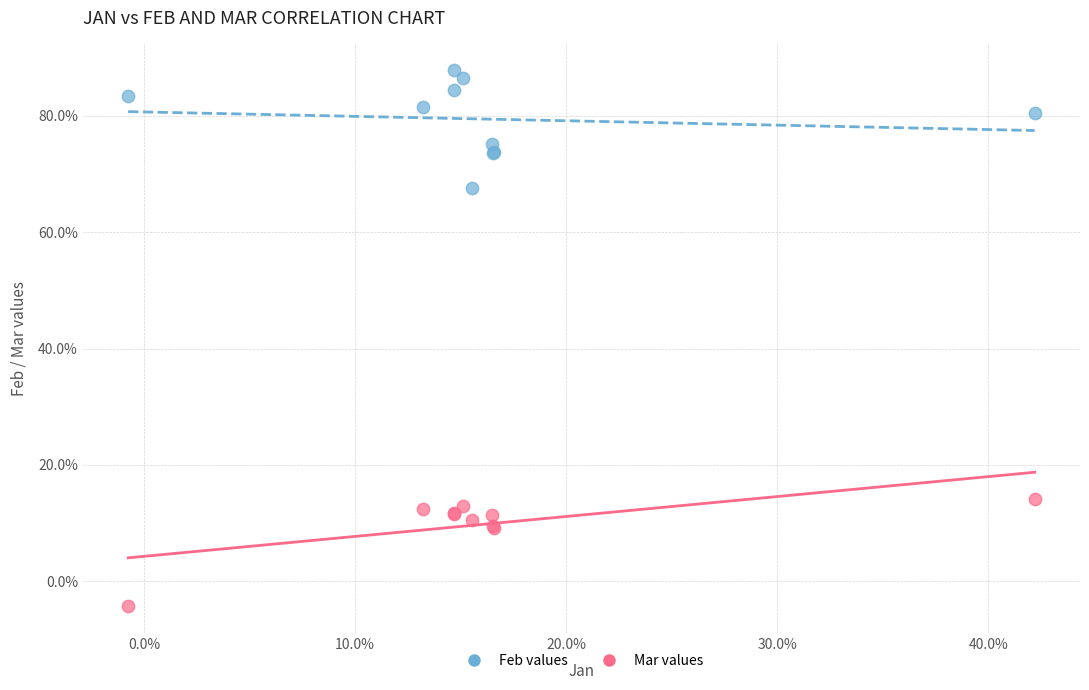

What are all the series names shown in the legend?

Feb values, Mar values